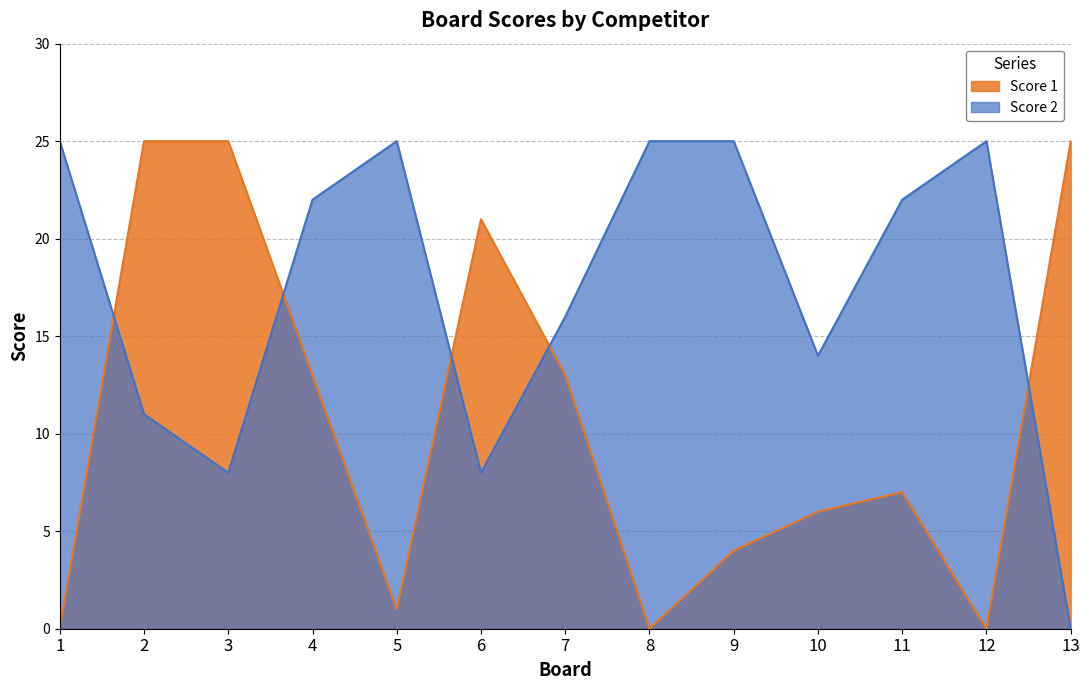

List the labels in order of Score 1 value, largest first.

2, 3, 13, 6, 4, 7, 11, 10, 9, 5, 1, 8, 12